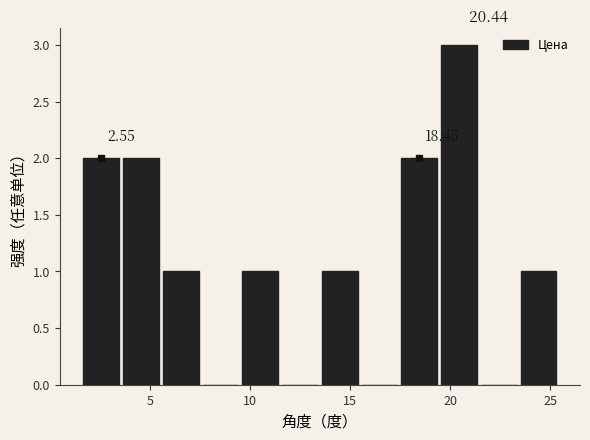

Around what value on the x-axis is the tallest bar? Give the approximate position of its centre, as read against the axis.

20.5